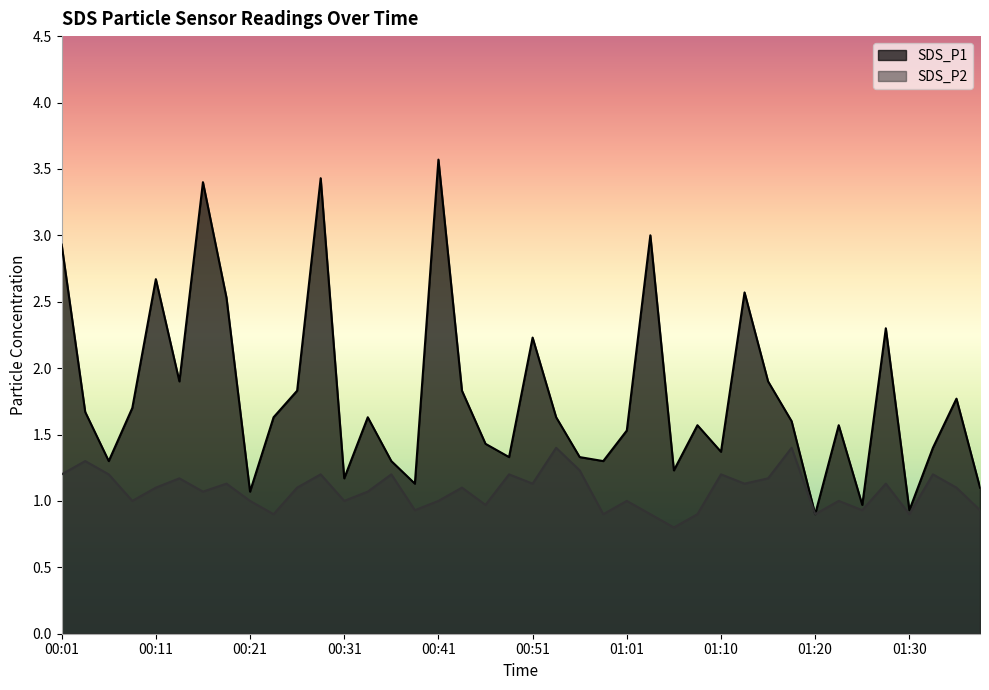

How many lines are shown in the chart?

2